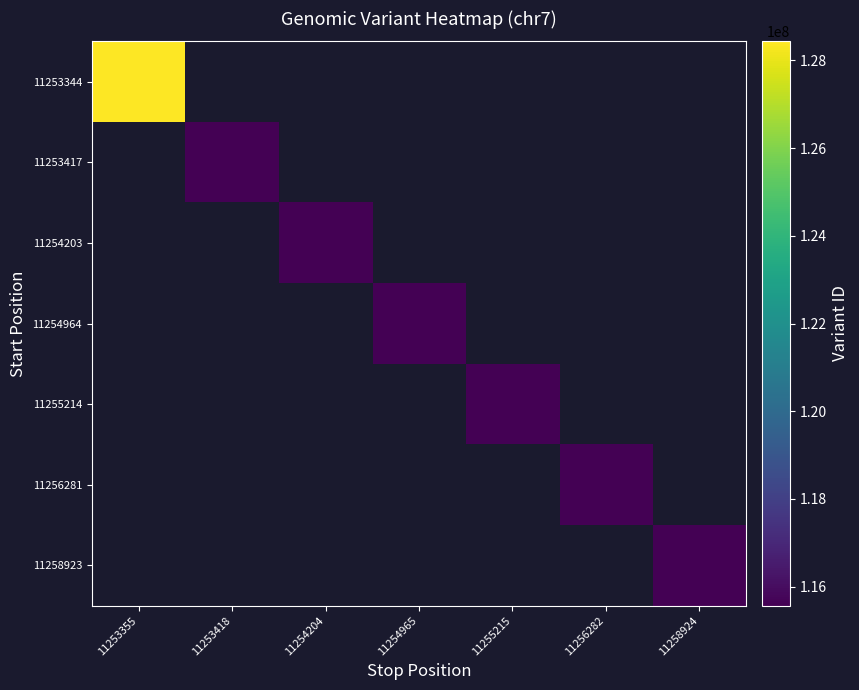

At 11253418, list the series in order from largest to smallest.

11253344, 11253417, 11254203, 11254964, 11255214, 11256281, 11258923